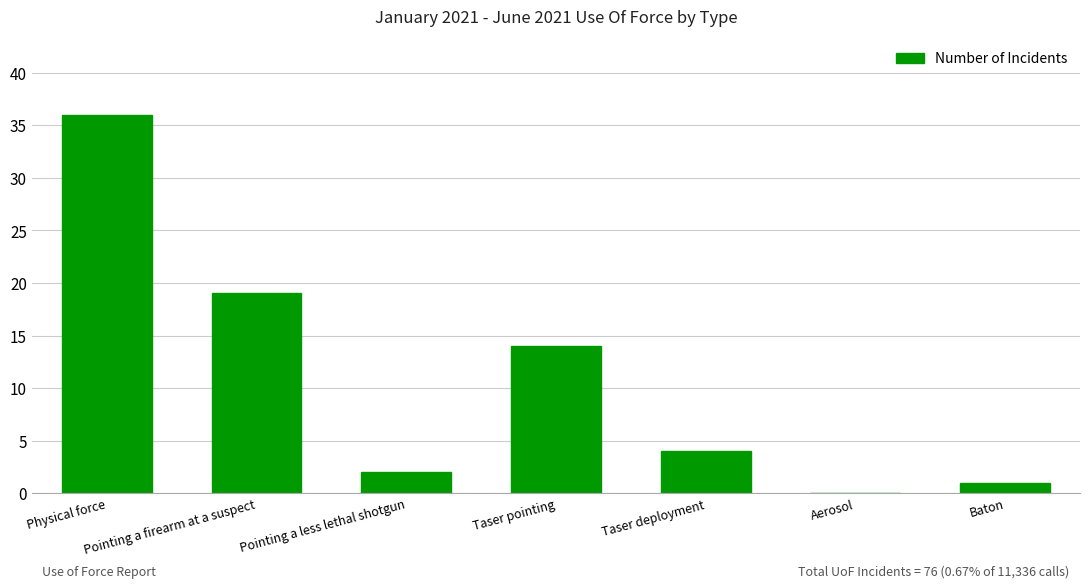

Which label corresponds to the largest value in the chart?

Physical force